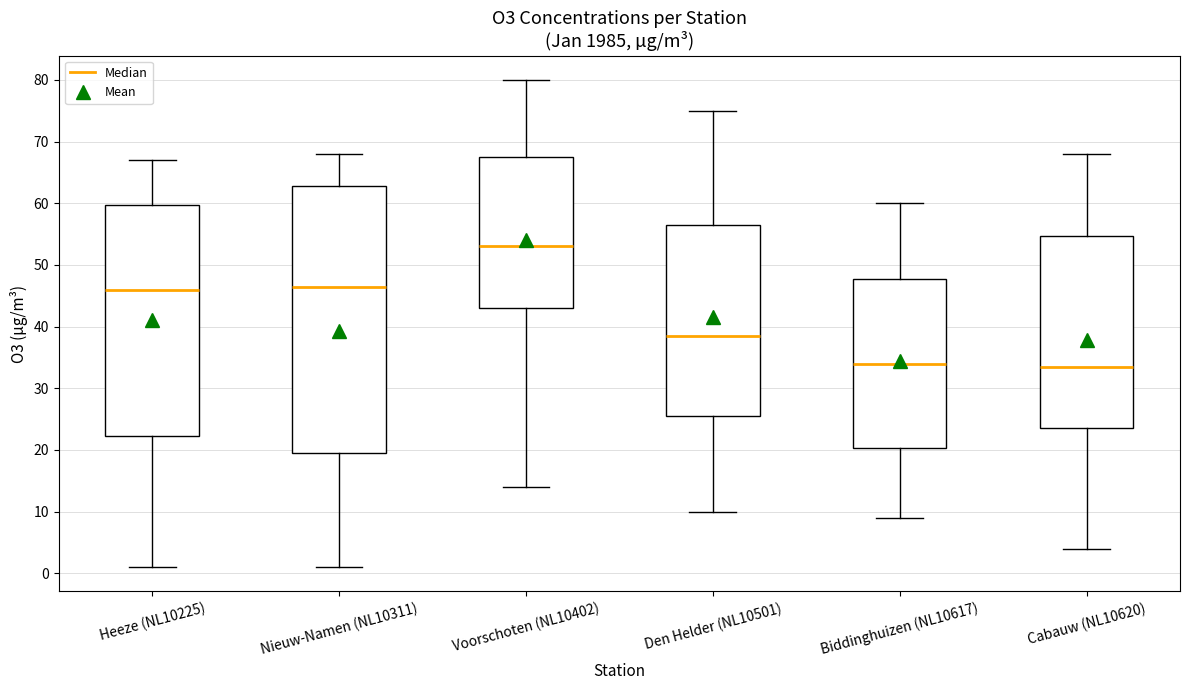

Comparing the boxes themselves (not the whiskers), which one is the tallest?

Nieuw-Namen (NL10311)